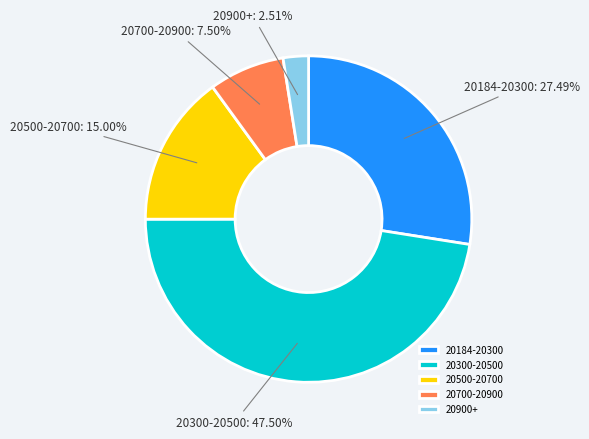

Which category has the biggest portion of the pie?

20300-20500